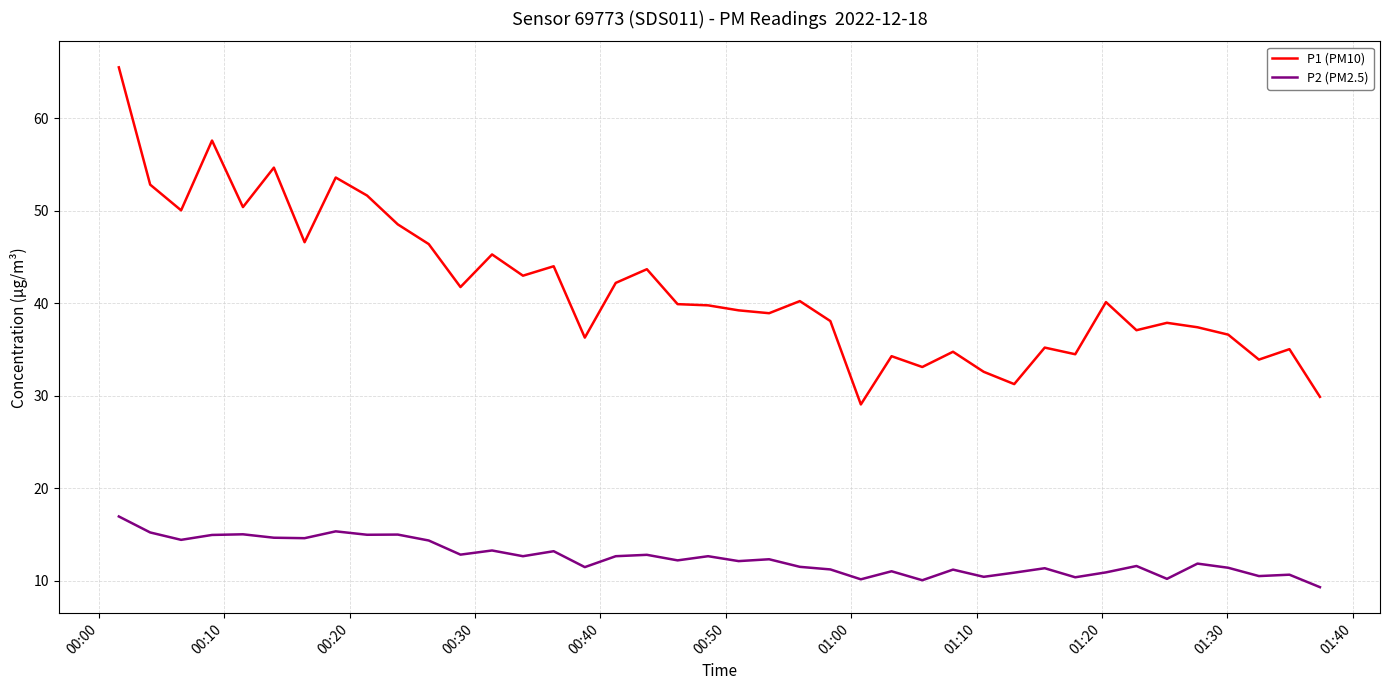

Which series has the largest range (max minus min)?

P1 (PM10)